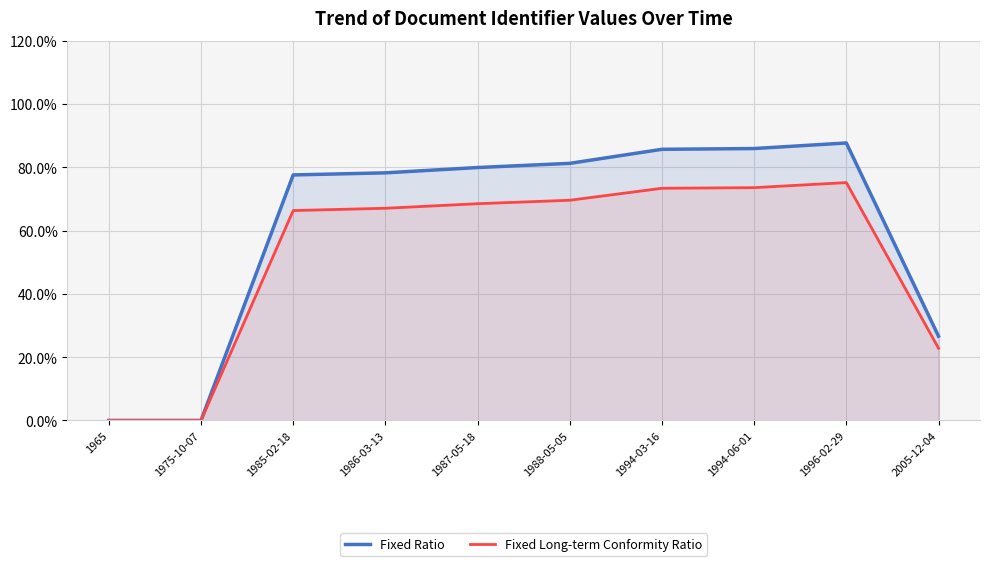

What is the label of the 8th point from the left?

1994-06-01